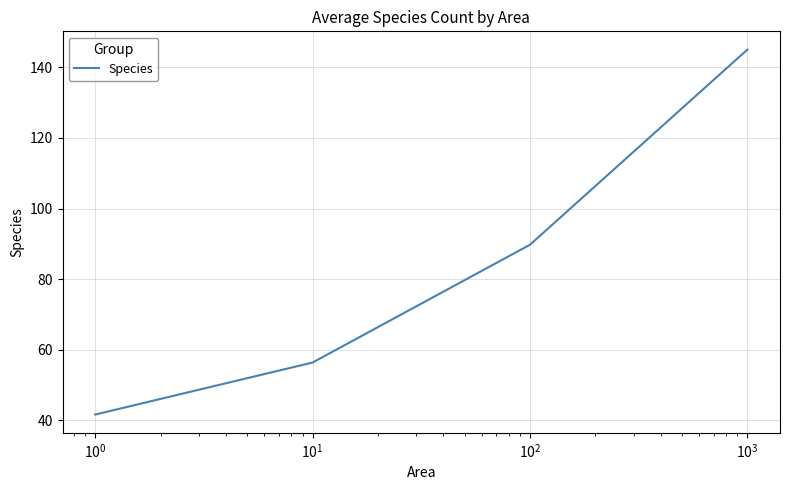

Does the chart display data point markers on the line(s)?

No